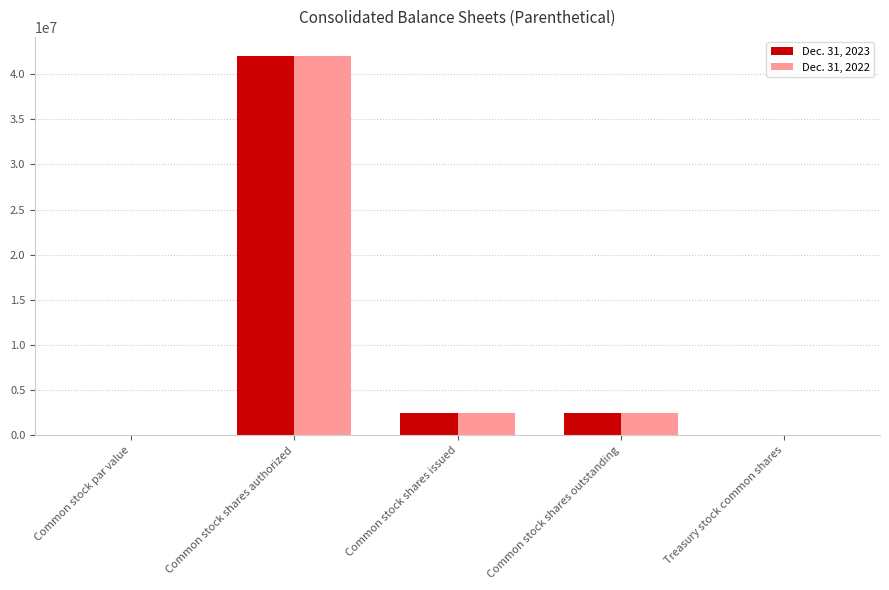

Is it true that Dec. 31, 2023 equals 0.0 at Common stock par value?

True